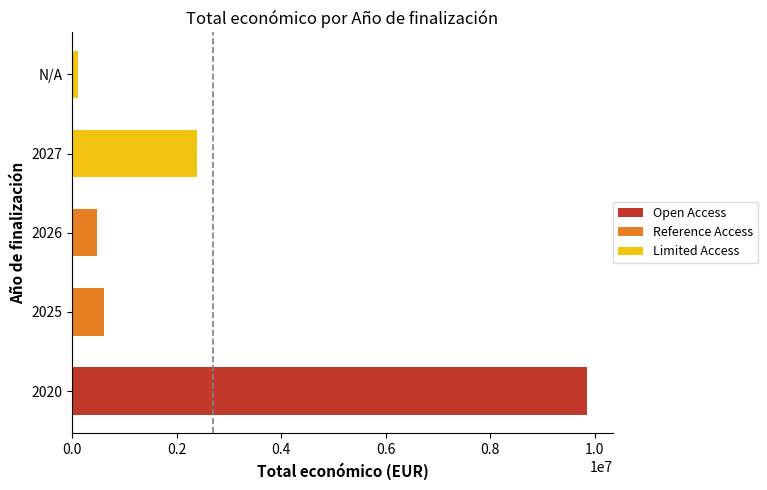

How many data points does each series have?

5